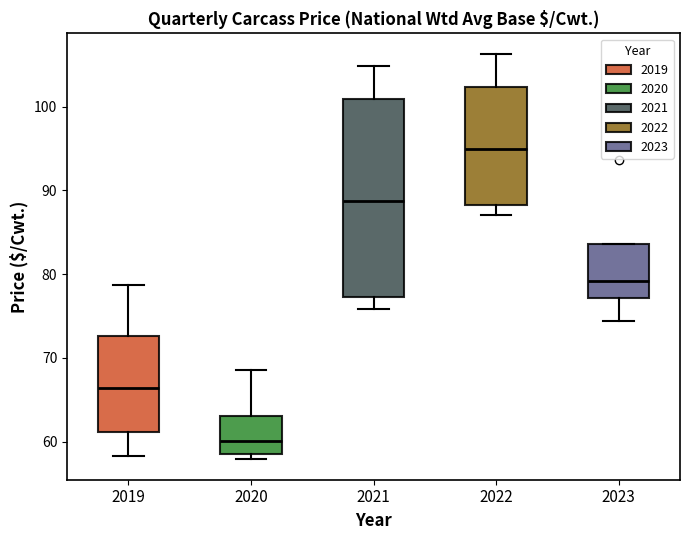

Reading left to right, read every box against the y-axis: the position of its median line, the range the box covers, and the ends of its whiskers. The values are not printed on the chart, so give them approximately, as read against the axis.

2019: median 66, box 61 to 73, whiskers 58 to 79
2020: median 60, box 59 to 63, whiskers 58 to 69
2021: median 89, box 77 to 101, whiskers 76 to 105
2022: median 95, box 88 to 102, whiskers 87 to 106
2023: median 79, box 77 to 84, whiskers 74 to 84